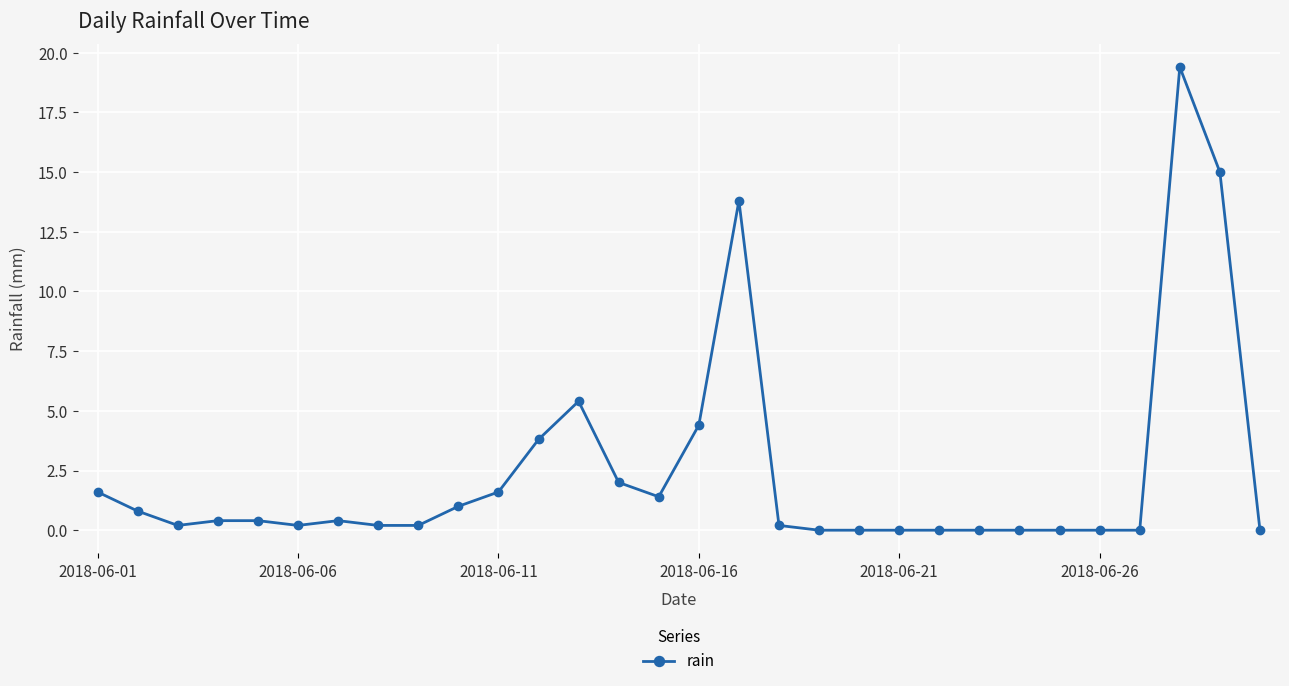

What is the value of the 12th point from the left?

3.8